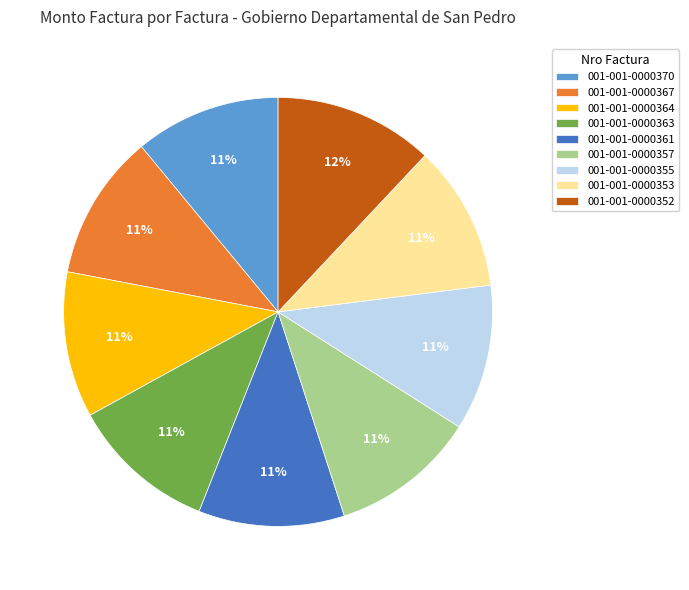

Approximately how many times larger is the value at 001-001-0000361 compared to 001-001-0000353?

1.0